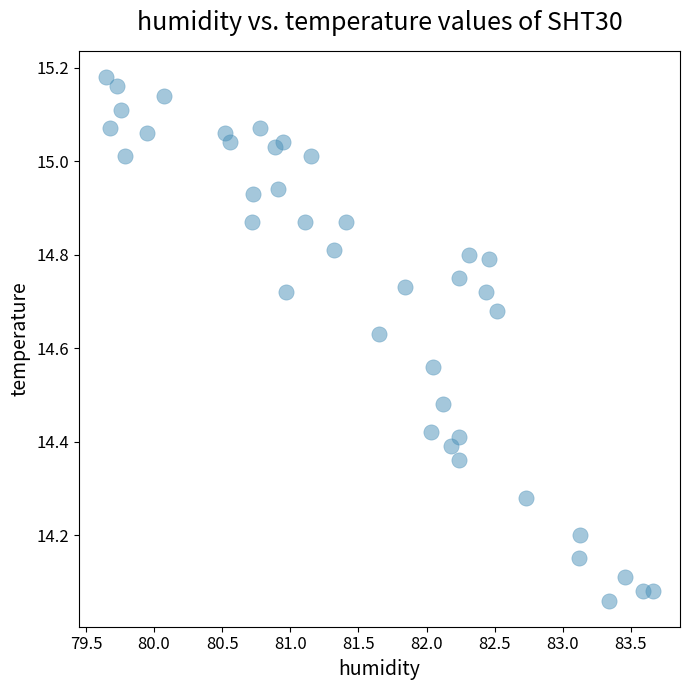

What is the range of Y values (max minus min)?

1.1